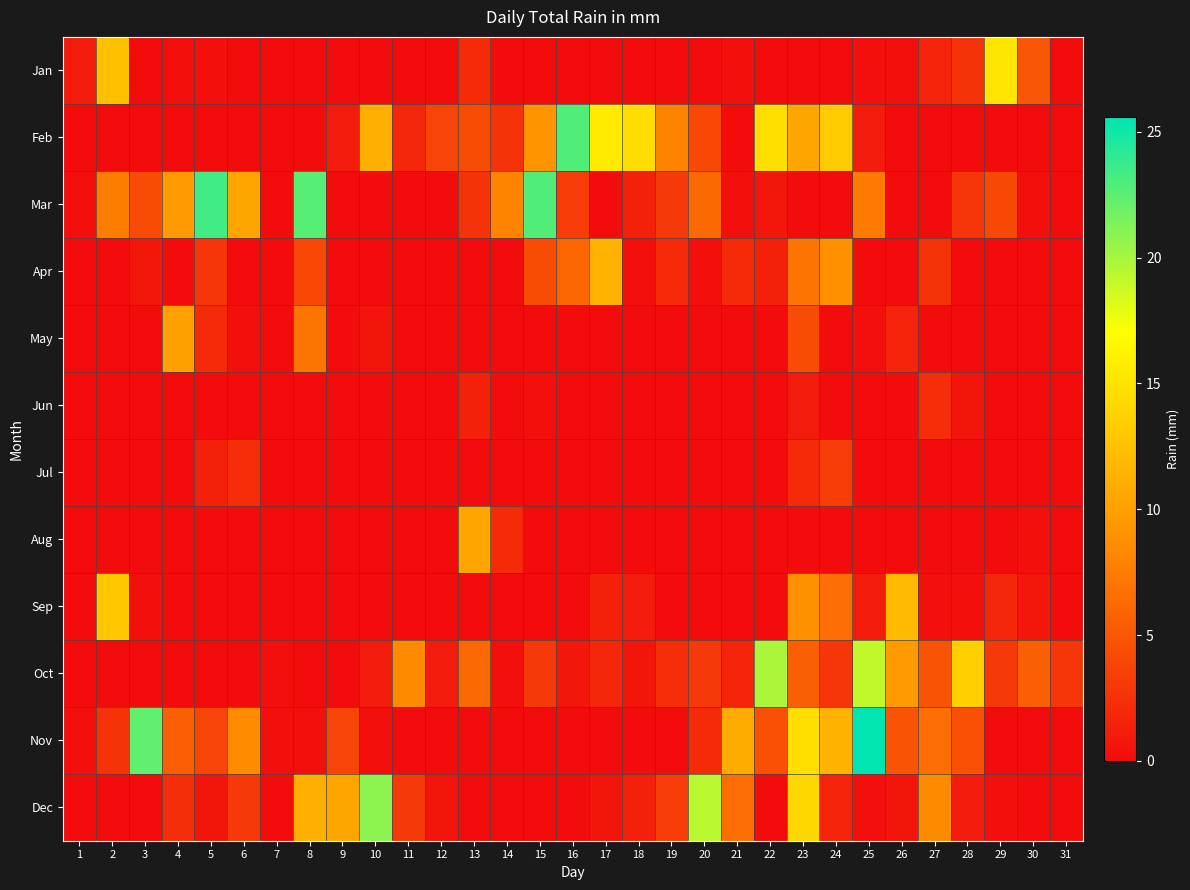

At how many categories does at least one series exceed 16?

9